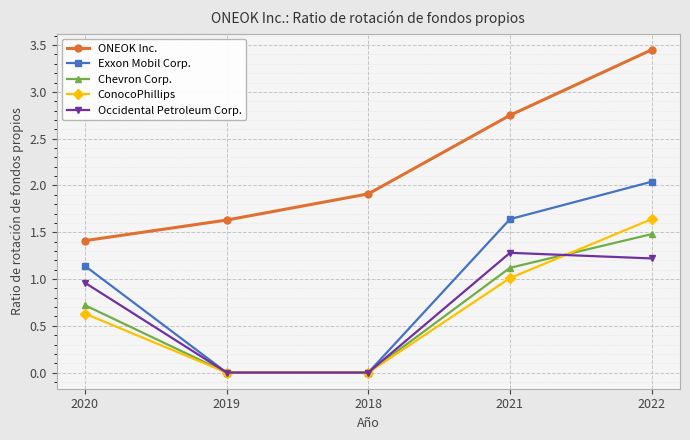

What is the label of the 1st point from the right?

2022